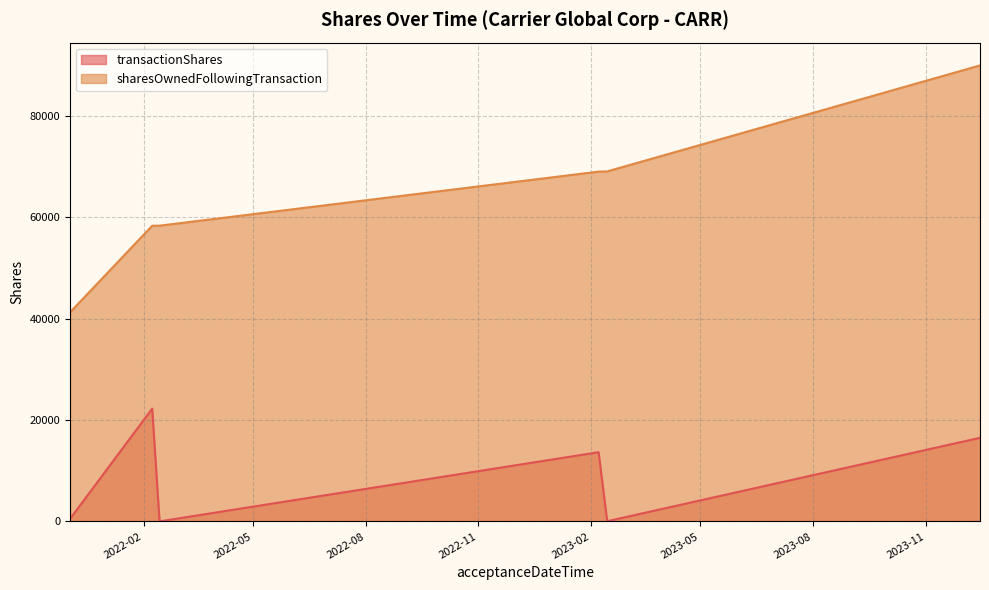

What is the value of the 5th point from the left?

69024